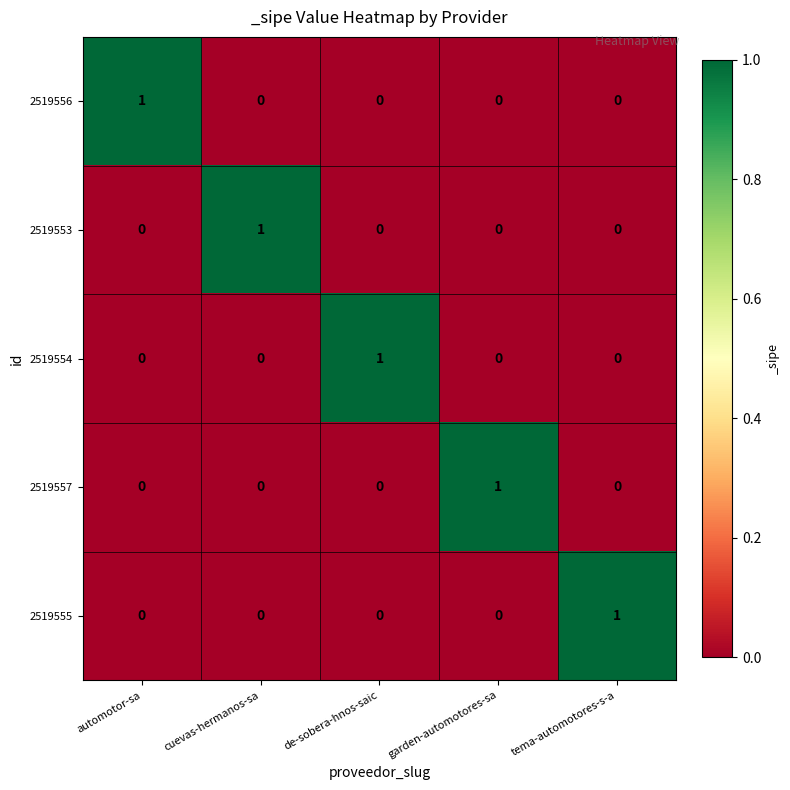

Reading right to left, what are all the values shown in this chart?

2519556: tema-automotores-s-a=0	garden-automotores-sa=0	de-sobera-hnos-saic=0	cuevas-hermanos-sa=0	automotor-sa=1
2519553: tema-automotores-s-a=0	garden-automotores-sa=0	de-sobera-hnos-saic=0	cuevas-hermanos-sa=1	automotor-sa=0
2519554: tema-automotores-s-a=0	garden-automotores-sa=0	de-sobera-hnos-saic=1	cuevas-hermanos-sa=0	automotor-sa=0
2519557: tema-automotores-s-a=0	garden-automotores-sa=1	de-sobera-hnos-saic=0	cuevas-hermanos-sa=0	automotor-sa=0
2519555: tema-automotores-s-a=1	garden-automotores-sa=0	de-sobera-hnos-saic=0	cuevas-hermanos-sa=0	automotor-sa=0